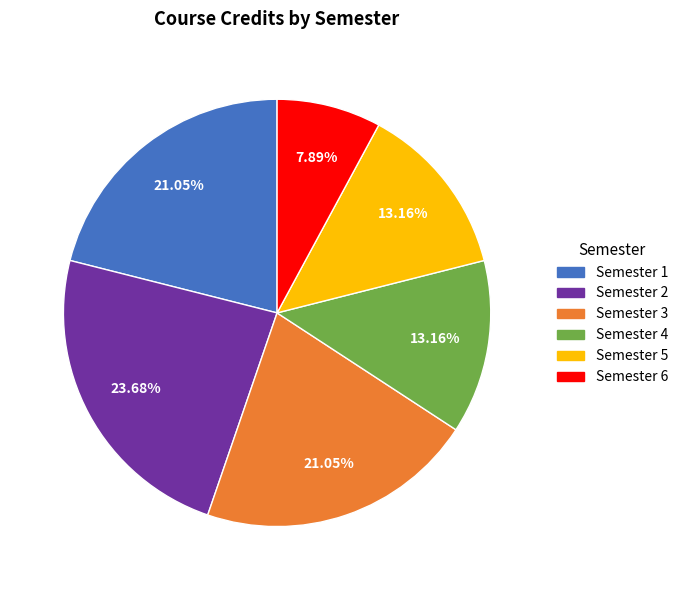

How many slices are in this pie chart?

6